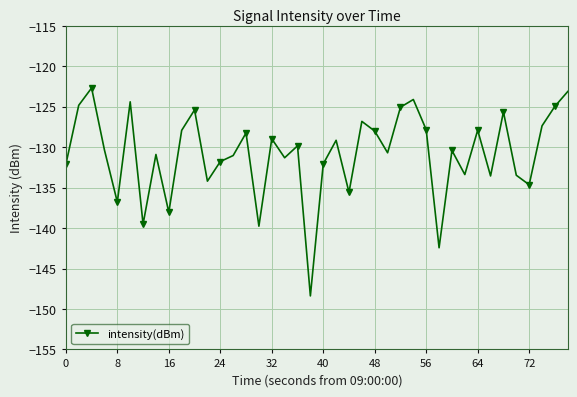

What is the minimum value shown in the chart?

-148.4